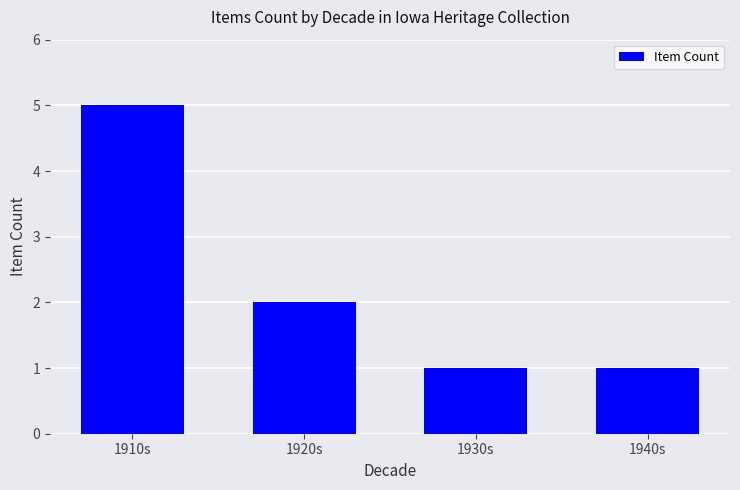

What is the label of the 2nd bar from the left?

1920s